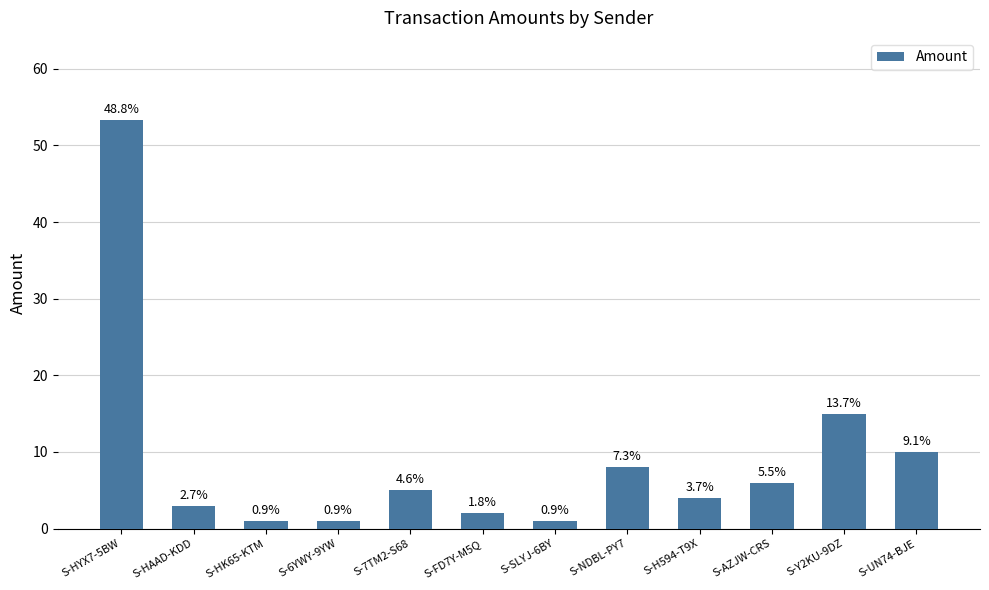

How many bars are there in total?

12